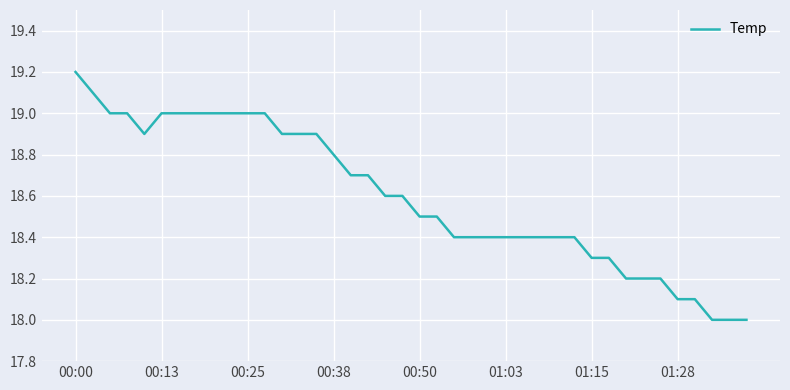

What is the smallest value displayed?

18.0